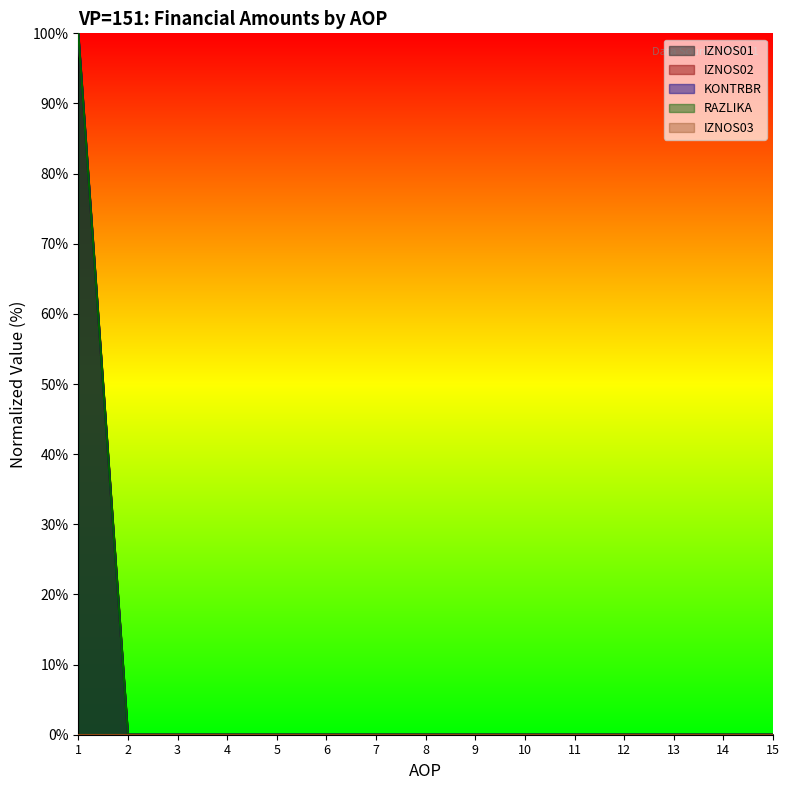

True or false: KONTRBR and RAZLIKA intersect in this chart.

False